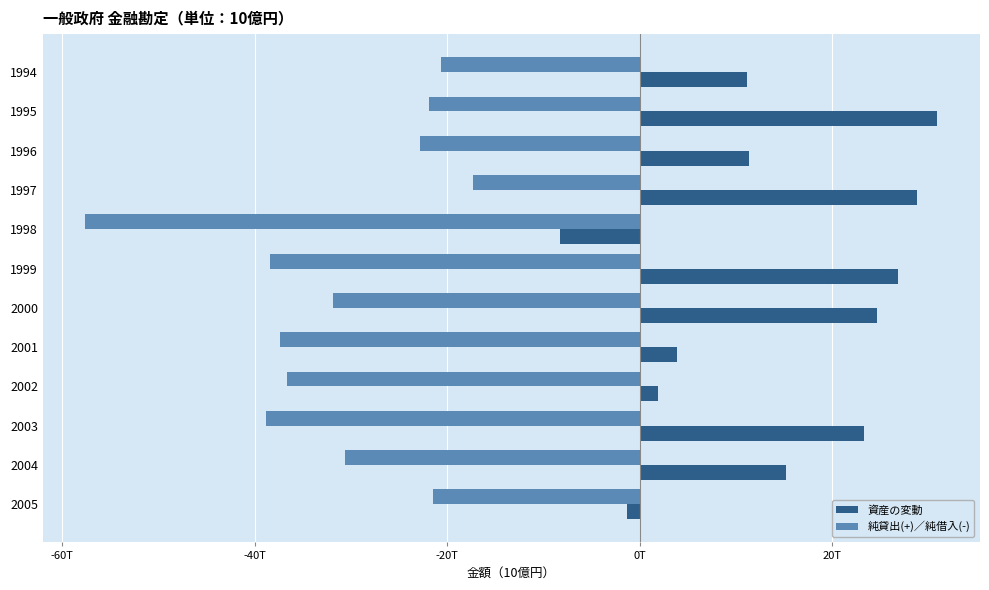

What are all the series names shown in the legend?

資産の変動, 純貸出(+)／純借入(-)